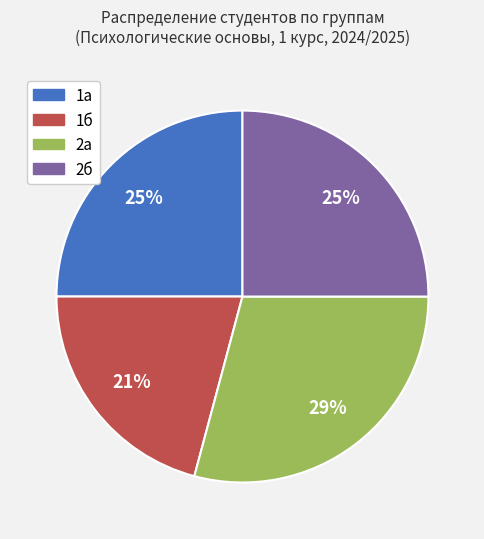

Which slice is the smallest?

1б